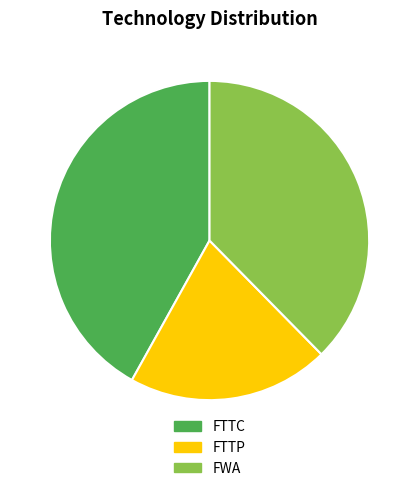

Combined, do FWA and FTTC account for over 50%?

Yes